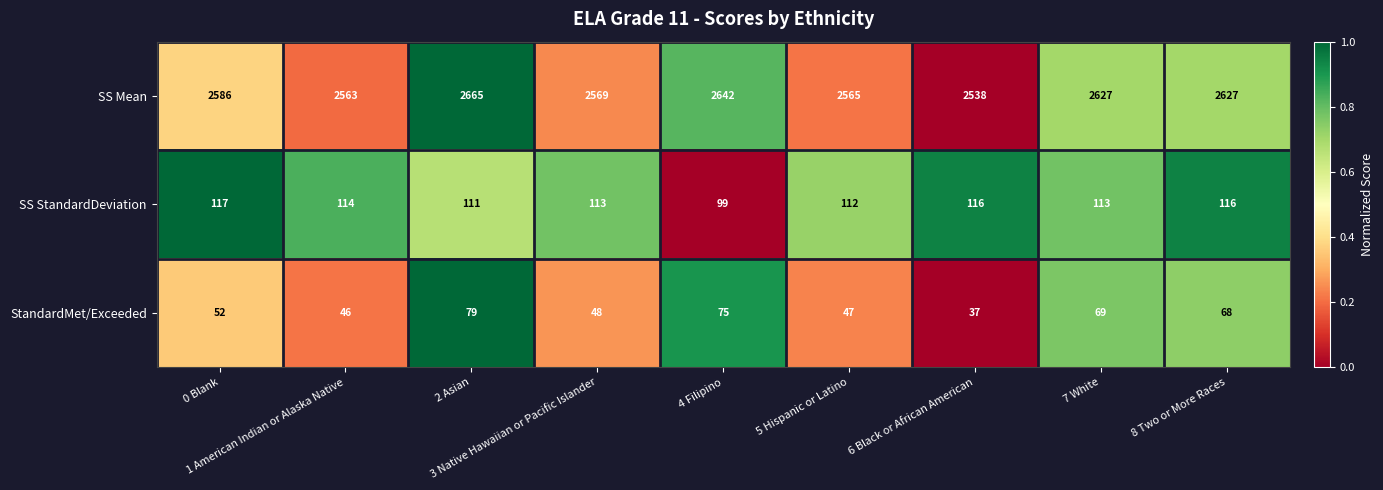

Which series has the largest total across all categories?

SS Mean